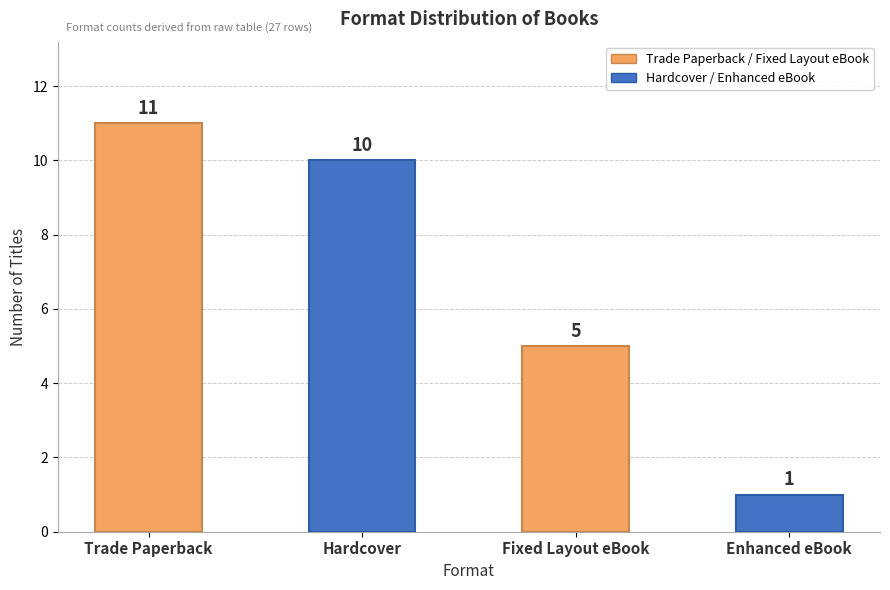

What is the value of the 2nd bar from the left?

10